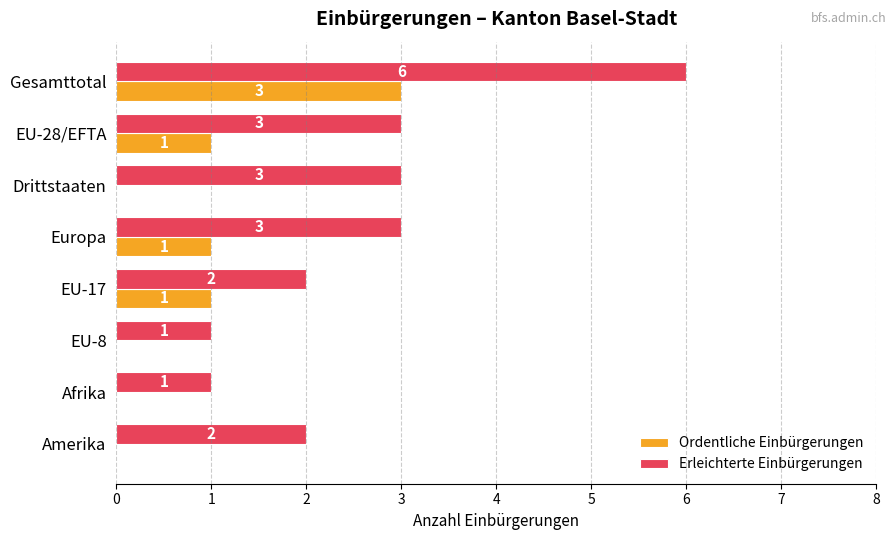

At which category does the chart reach its peak across all series?

Gesamttotal